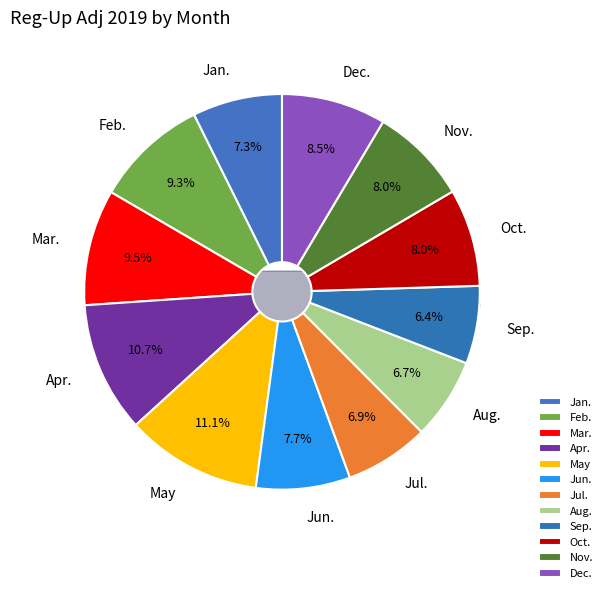

True or false: Sep. accounts for 21% of the total.

False